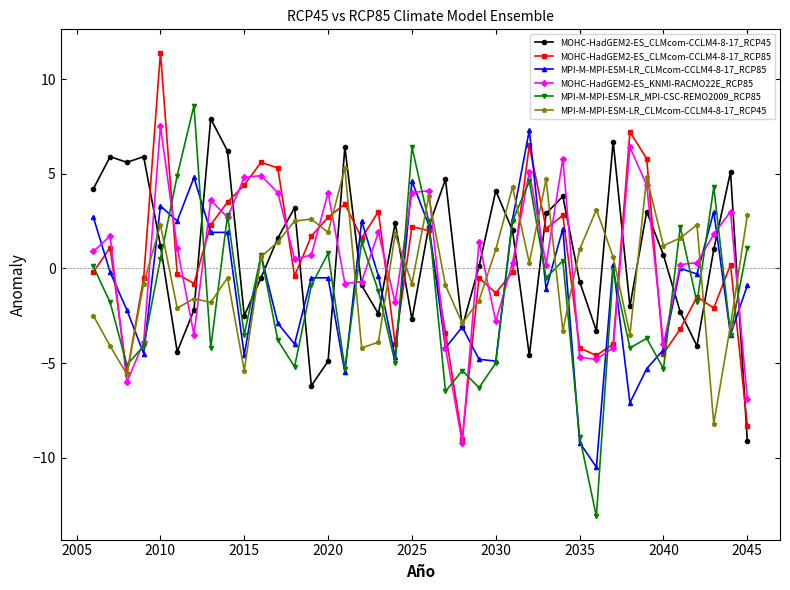

What is the minimum value for MPI-M-MPI-ESM-LR_CLMcom-CCLM4-8-17_RCP85?

-10.5